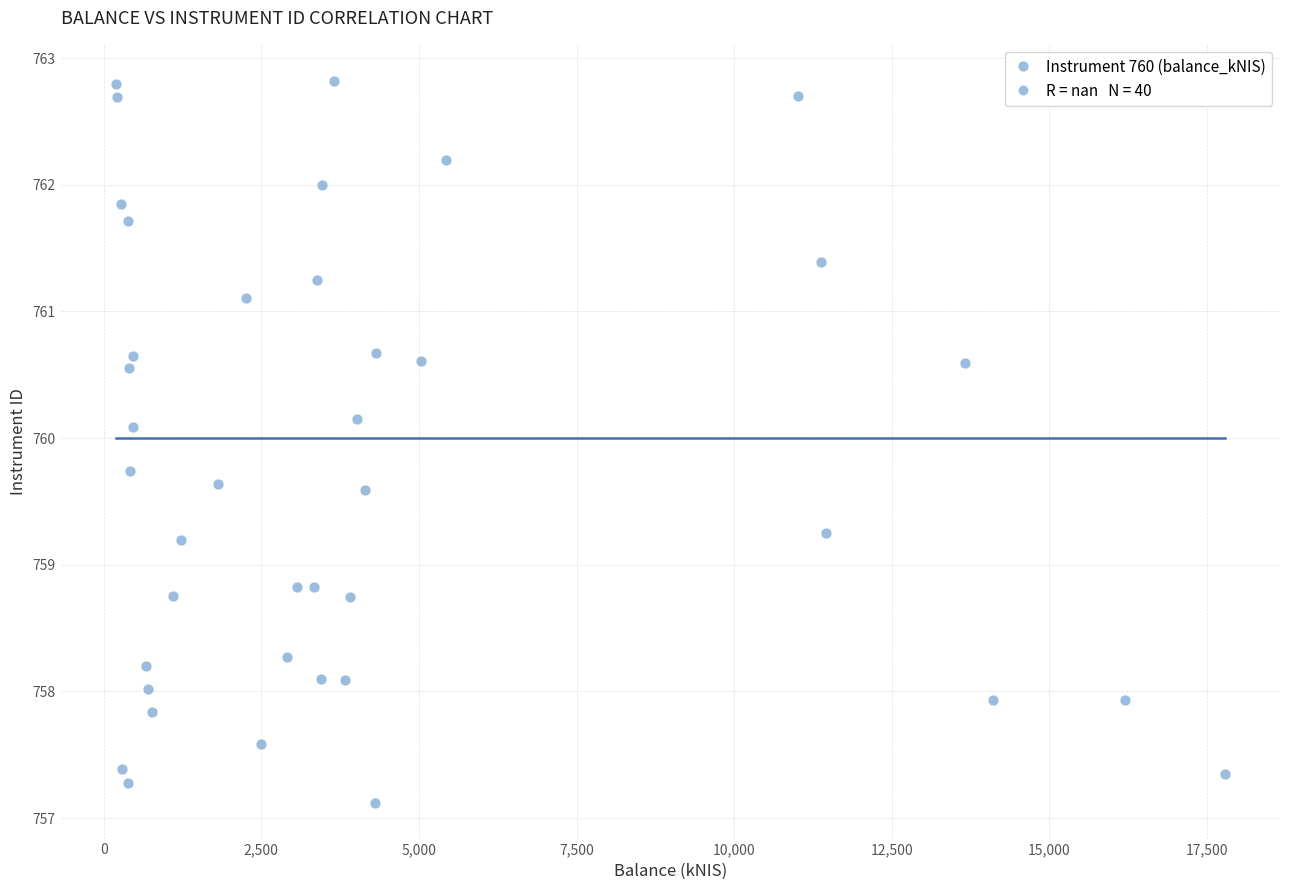

What is the range of Y values (max minus min)?

5.7